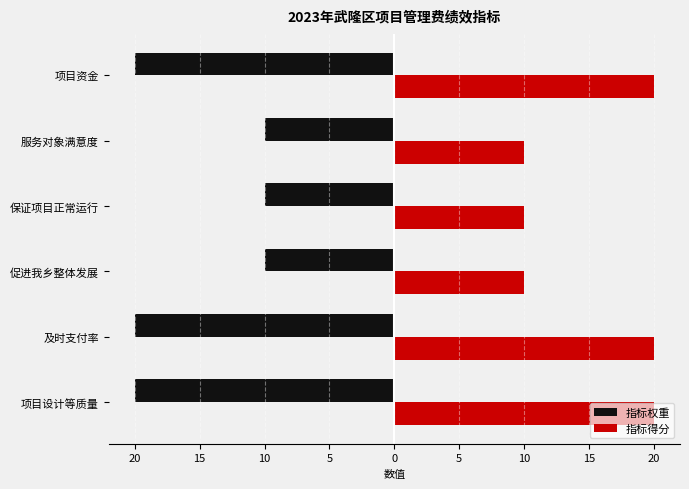

What are all the series names shown in the legend?

指标权重, 指标得分